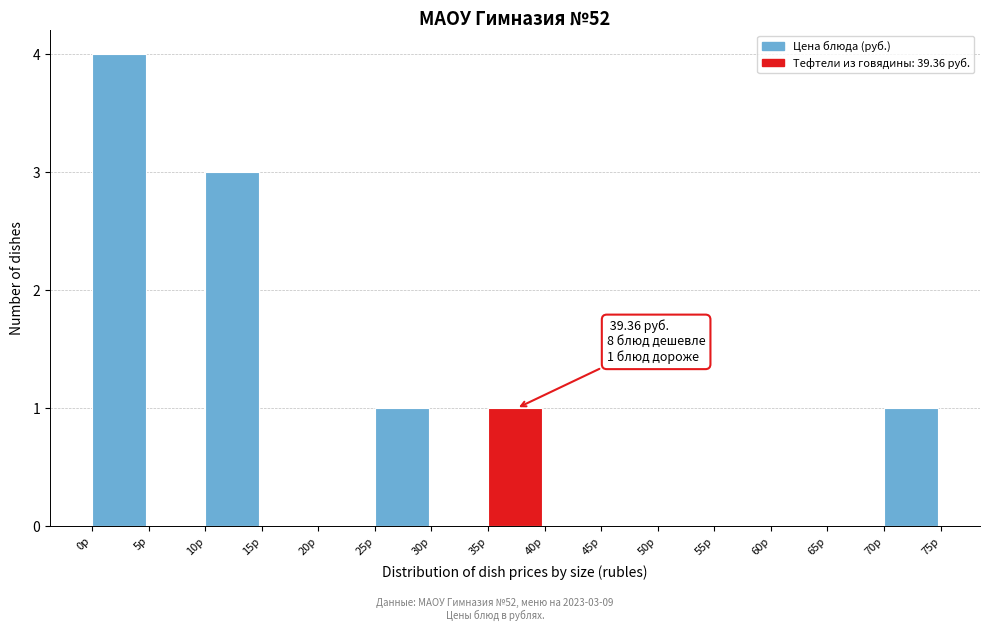

Which range on the x-axis has the tallest bar?

0 to 5